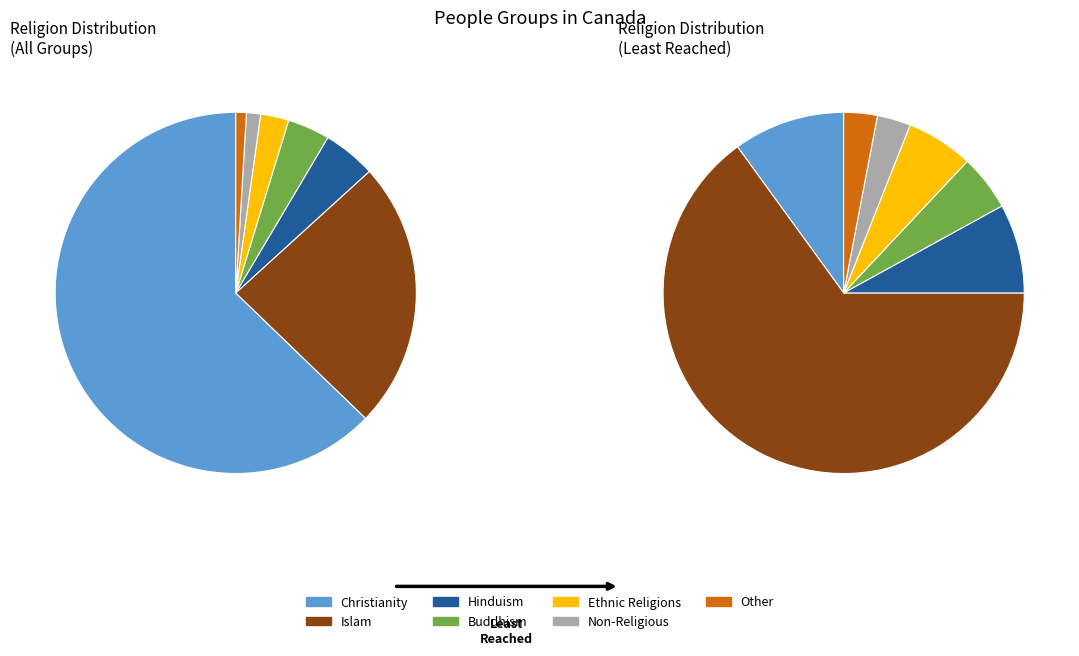

What is the change in value from Islam to Non-Religious?

-72